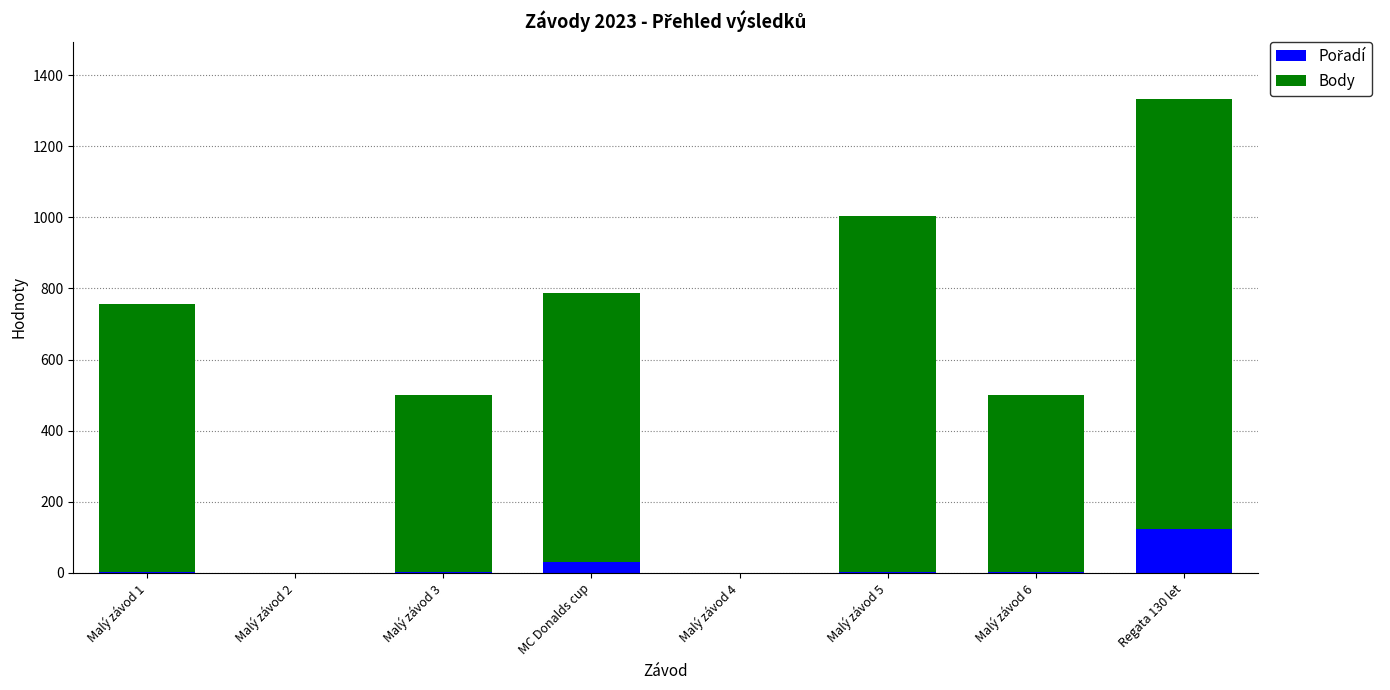

At which category is the sum across all series the highest?

Regata 130 let